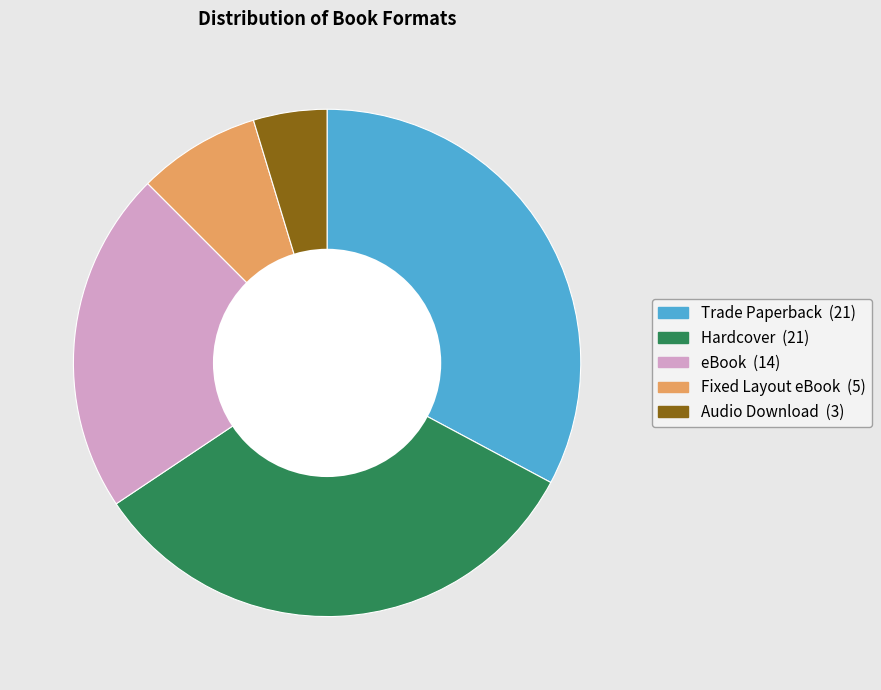

Approximately how many times larger is the value at eBook compared to Trade Paperback?

0.7